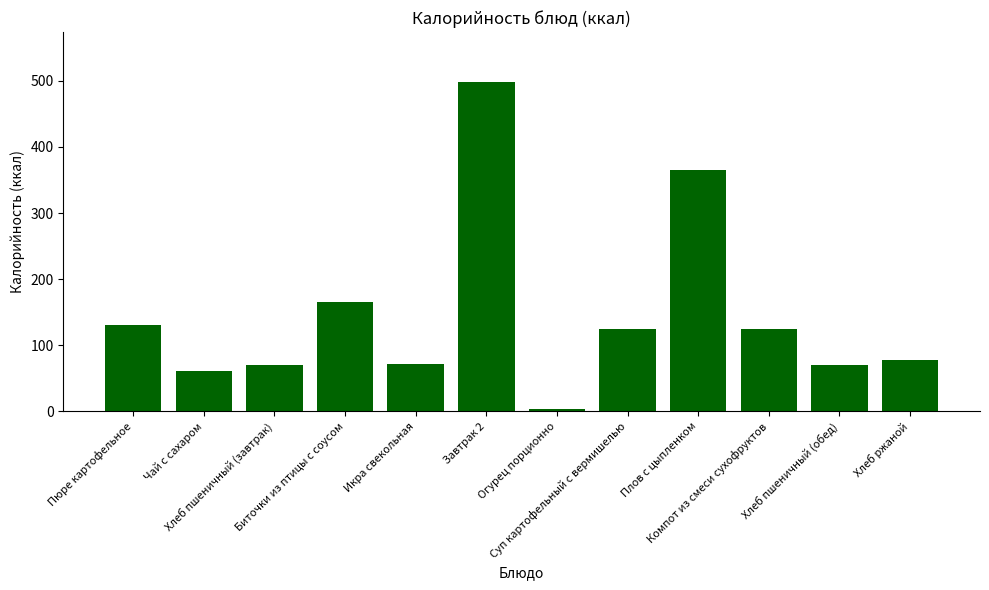

Approximately how many times larger is the value at Завтрак 2 compared to Хлеб ржаной?

6.4